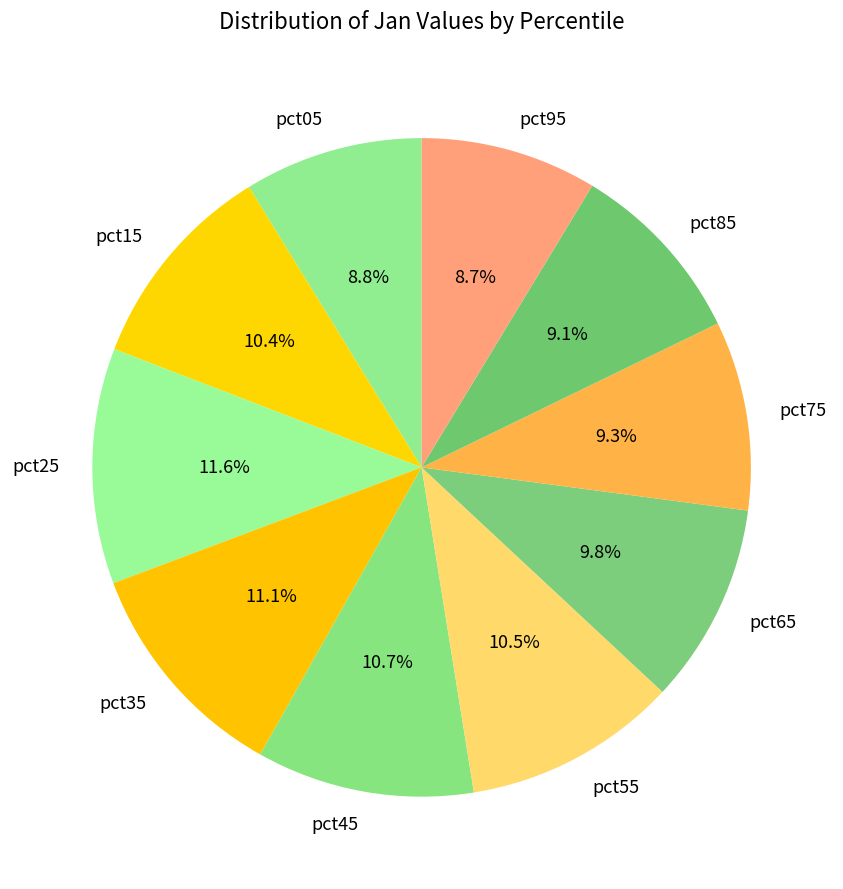

Is pct85 the majority of the pie?

No